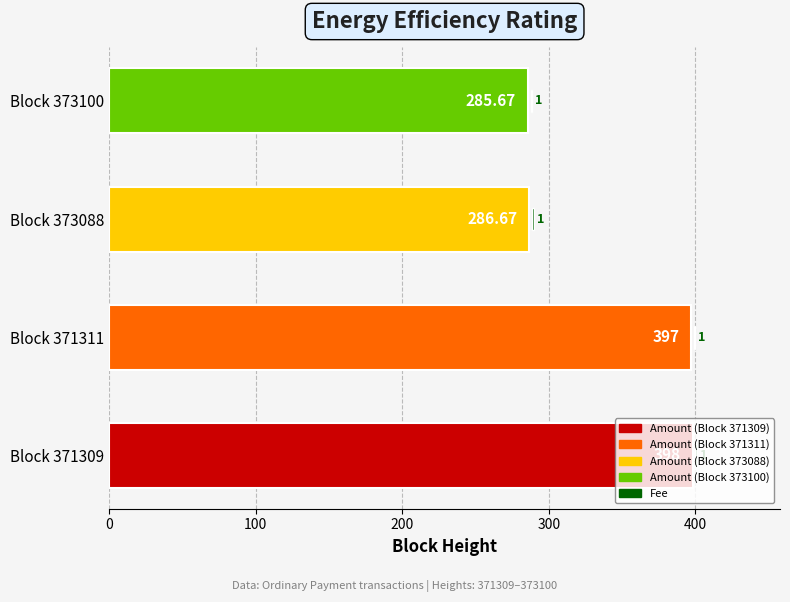

Rank the series at 300 from lowest to highest value.

Fee, Amount